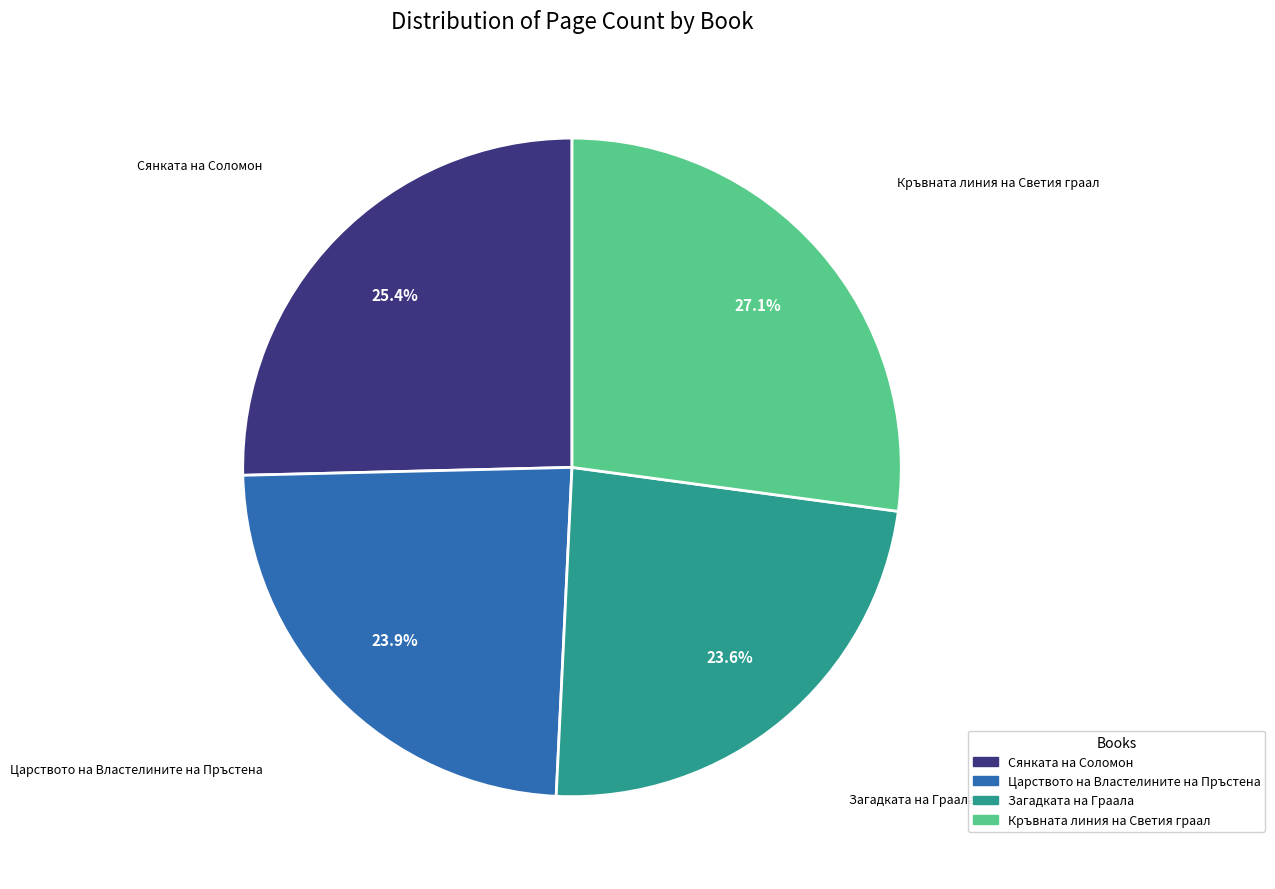

What percentage is NOT represented by Загадката на Граала?

76.4%